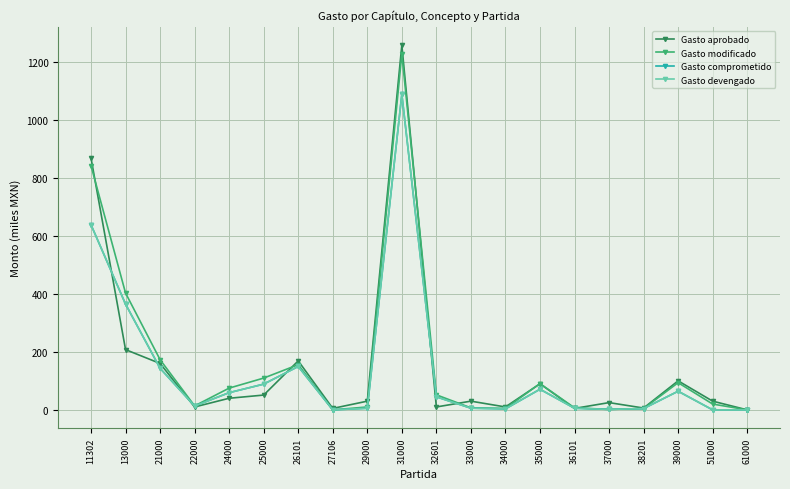

Is this an area chart (filled region under the line)?

No